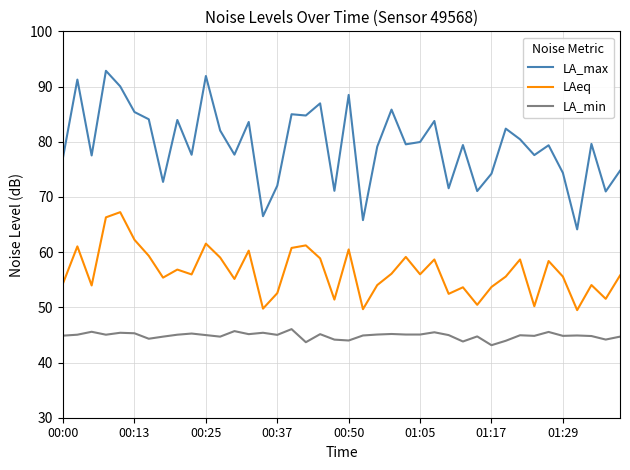

Rank the series by their maximum value, from highest to lowest.

LA_max, LAeq, LA_min